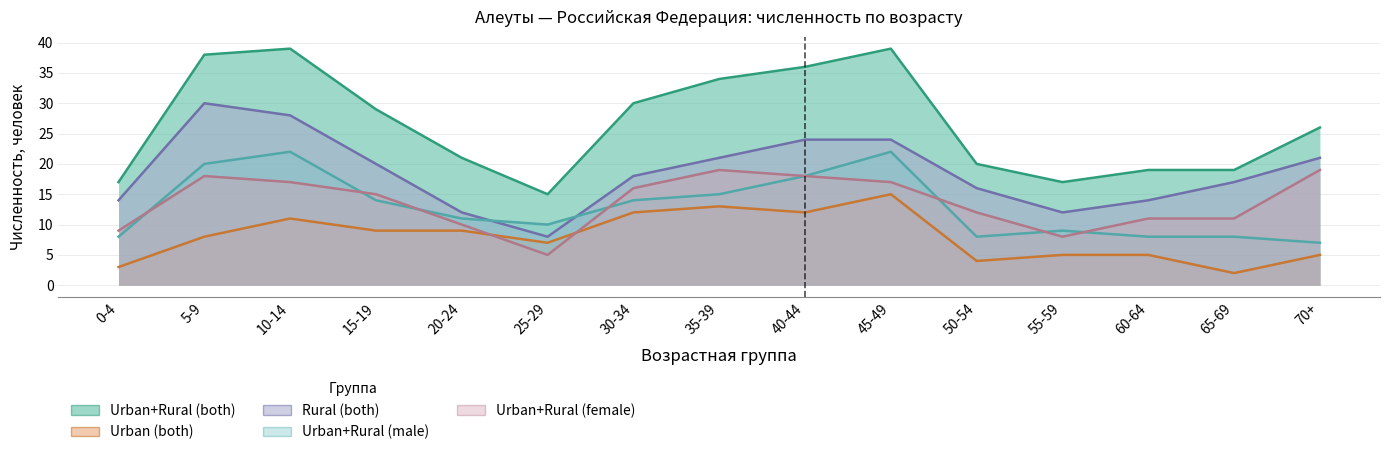

True or false: Urban+Rural (both) and Urban (both) intersect in this chart.

False